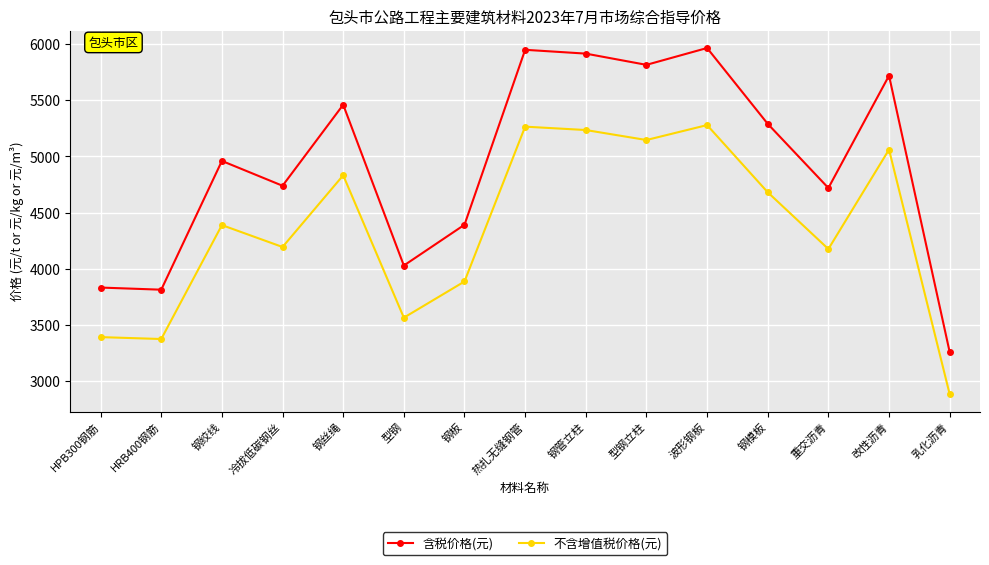

Is the value of 不含增值税价格(元) at 热扎无缝钢管 greater than the value of 含税价格(元) at HRB400钢筋?

Yes